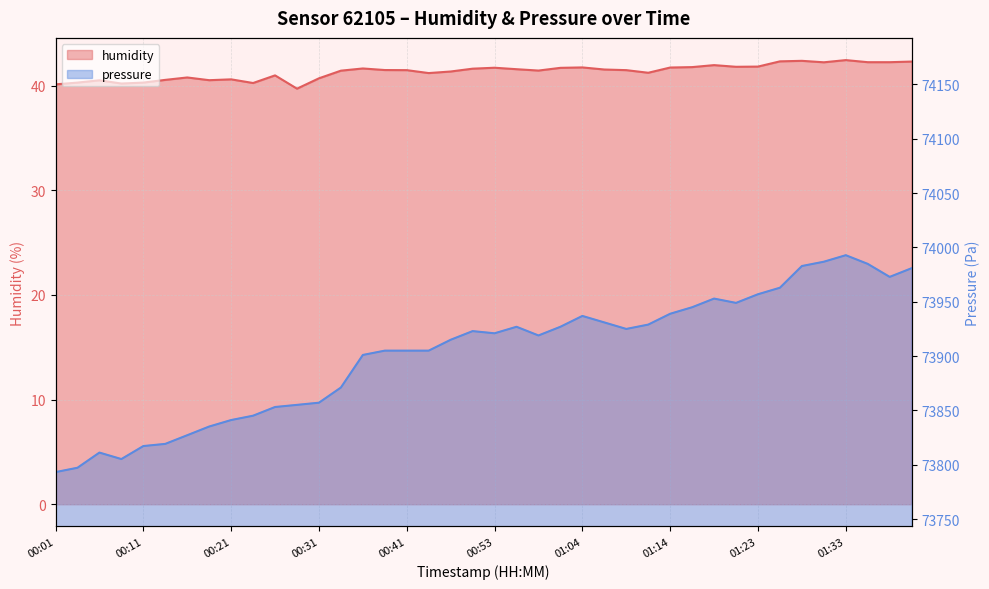

Reading left to right, what are all the values shown in this chart?

humidity: 00:01=40.1	00:04=40.3	00:06=40.5	00:09=40.2	00:11=40.3	00:14=40.5	00:16=40.8	00:19=40.5	00:21=40.6	00:24=40.2	00:26=41.0	00:29=39.7	00:31=40.7	00:33=41.4	00:36=41.6	00:38=41.5	00:41=41.5	00:43=41.2	00:48=41.4	00:51=41.6	00:53=41.7	00:56=41.6	00:59=41.4	01:01=41.7	01:04=41.7	01:06=41.5	01:09=41.5	01:11=41.2	01:14=41.7	01:16=41.8	01:19=42.0	01:21=41.8	01:23=41.8	01:26=42.3	01:28=42.4	01:31=42.2	01:33=42.4	01:36=42.2	01:38=42.2	01:41=42.3
pressure_norm: 00:01=73793.2	00:04=73797.2	00:06=73811.2	00:09=73805.2	00:11=73817.2	00:14=73819.2	00:16=73827.2	00:19=73835.2	00:21=73841.1	00:24=73845.1	00:26=73853.1	00:29=73855.1	00:31=73857.1	00:33=73871.1	00:36=73901.0	00:38=73905.0	00:41=73905.0	00:43=73905.0	00:48=73915.0	00:51=73923.0	00:53=73921.0	00:56=73927.0	00:59=73919.0	01:01=73927.0	01:04=73936.9	01:06=73931.0	01:09=73925.0	01:11=73929.0	01:14=73938.9	01:16=73944.9	01:19=73952.9	01:21=73948.9	01:23=73956.9	01:26=73962.9	01:28=73982.9	01:31=73986.8	01:33=73992.8	01:36=73984.8	01:38=73972.9	01:41=73980.9